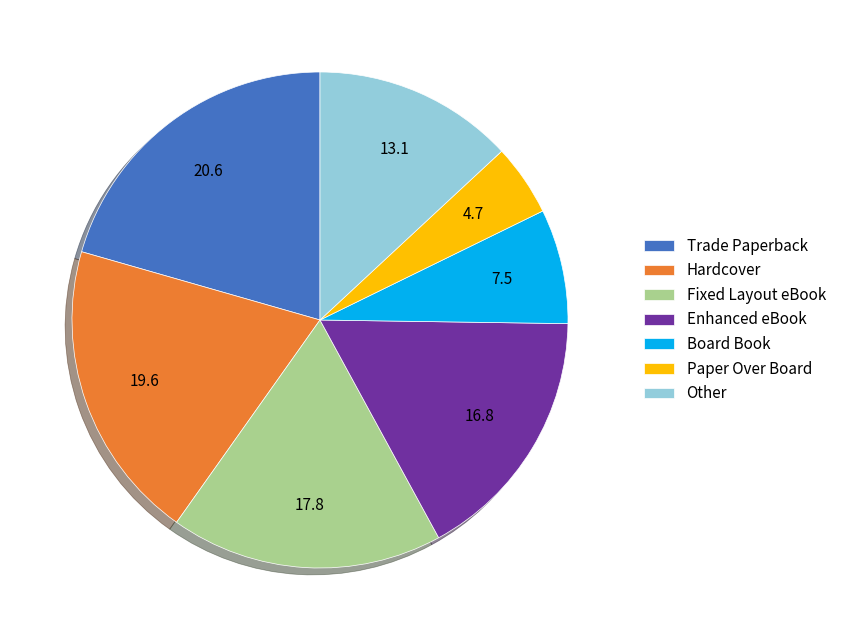

What is the smallest slice in the pie chart?

Paper Over Board